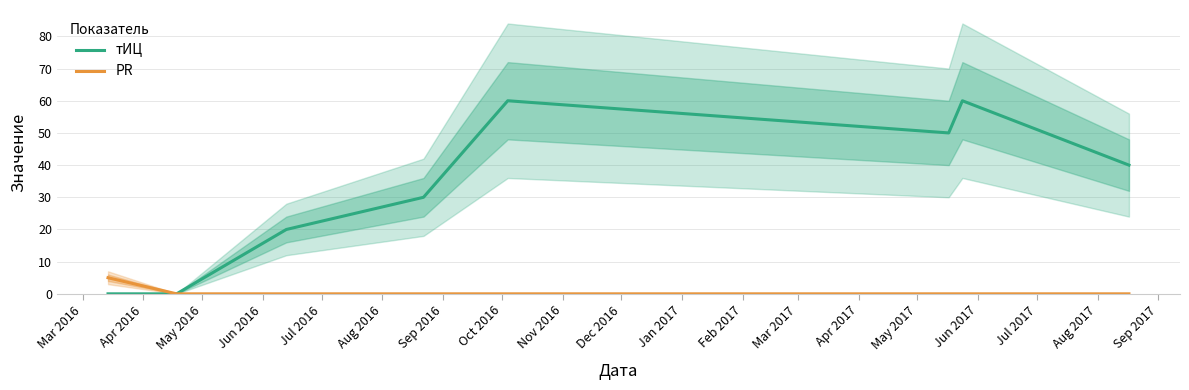

What is the highest value of the PR series?

5